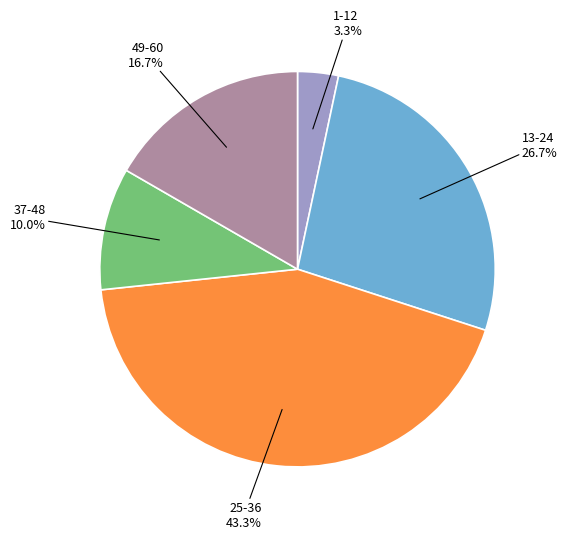

Is there any slice that represents more than half of the pie?

No